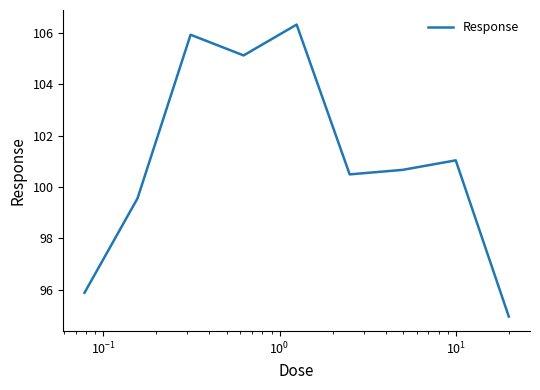

What is the minimum value shown in the chart?

95.0